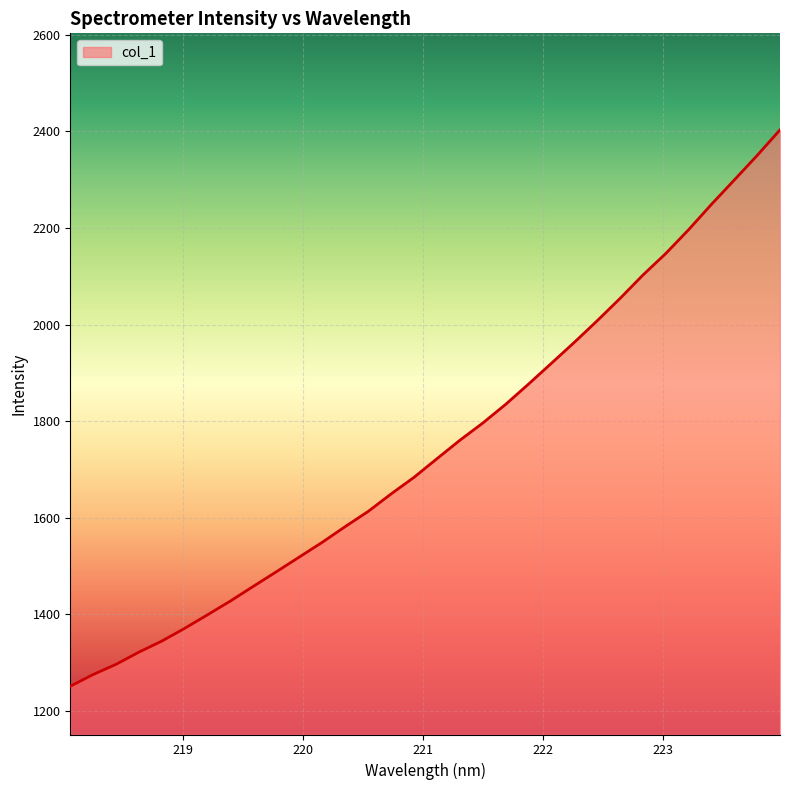

What is the smallest value displayed?

1250.4